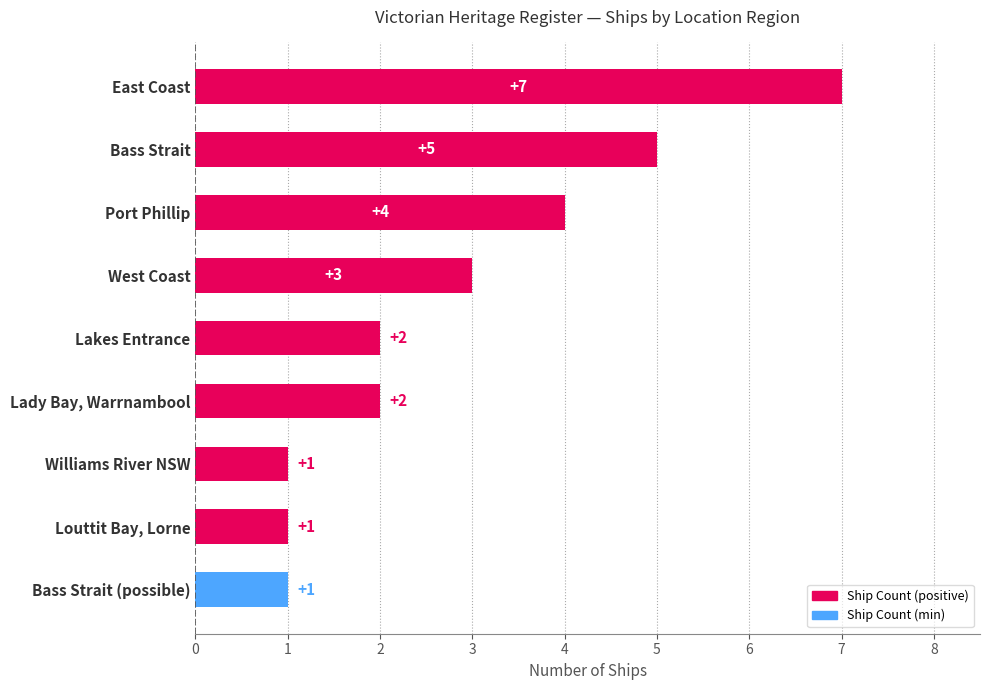

What is the greatest value displayed?

7